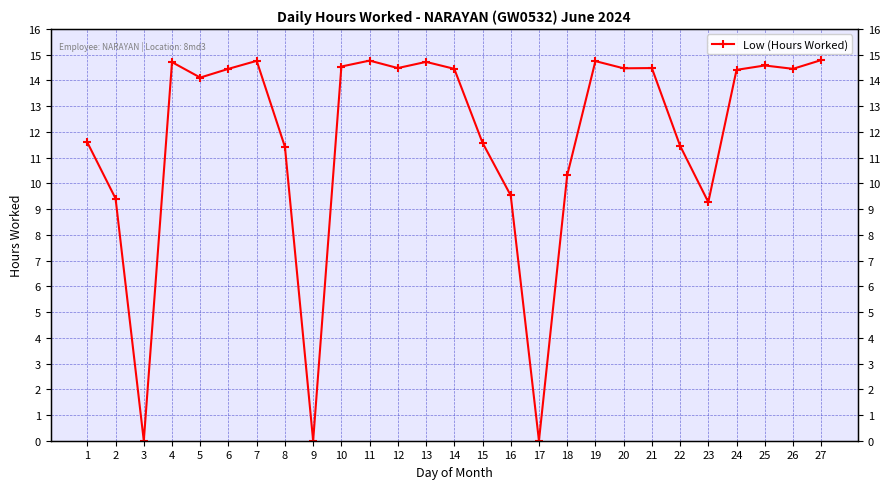

At which label does the data first exceed 14?

4